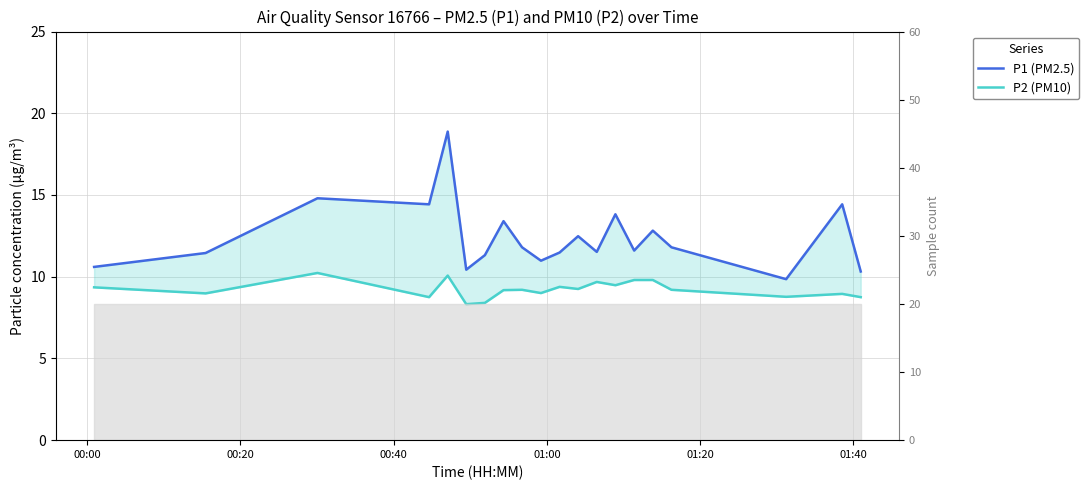

True or false: P2 (PM10) and P1 (PM2.5) intersect in this chart.

False